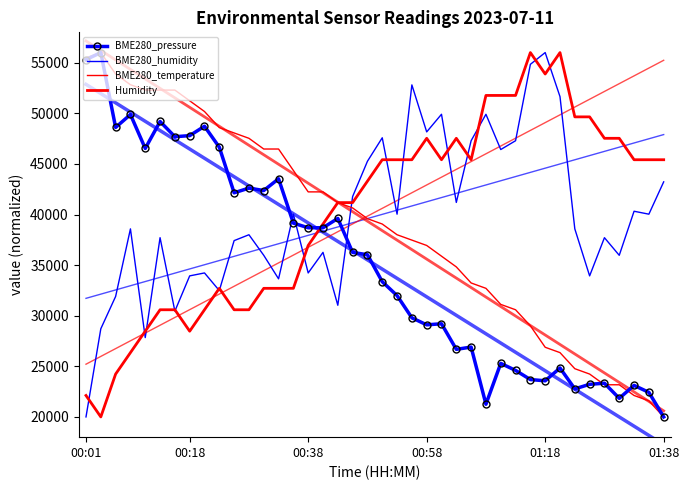

At which label does BME280_humidity reach its peak?

01:18